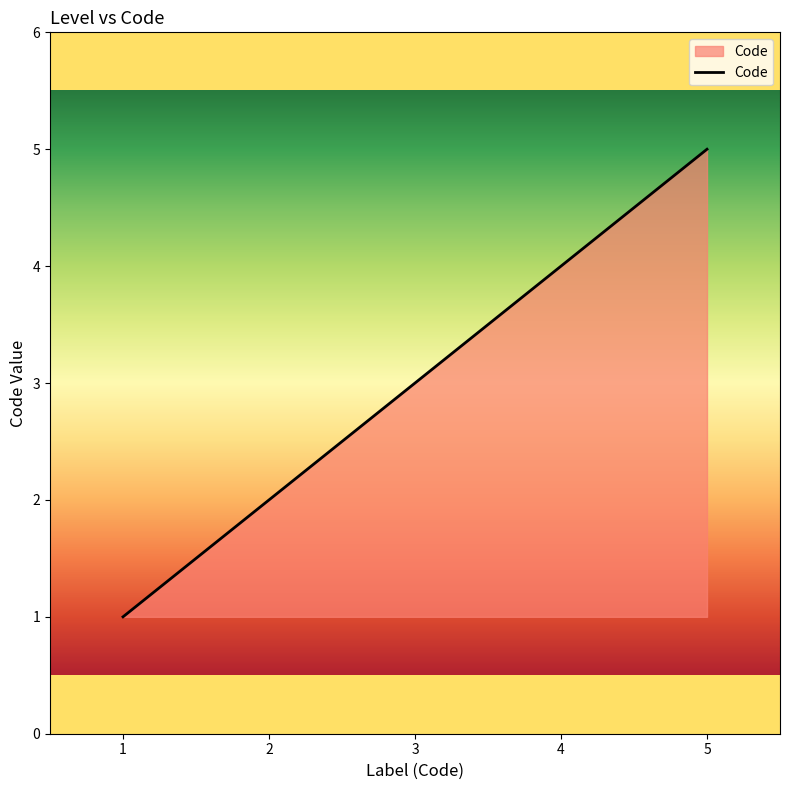

At which category does the chart reach its peak across all series?

5